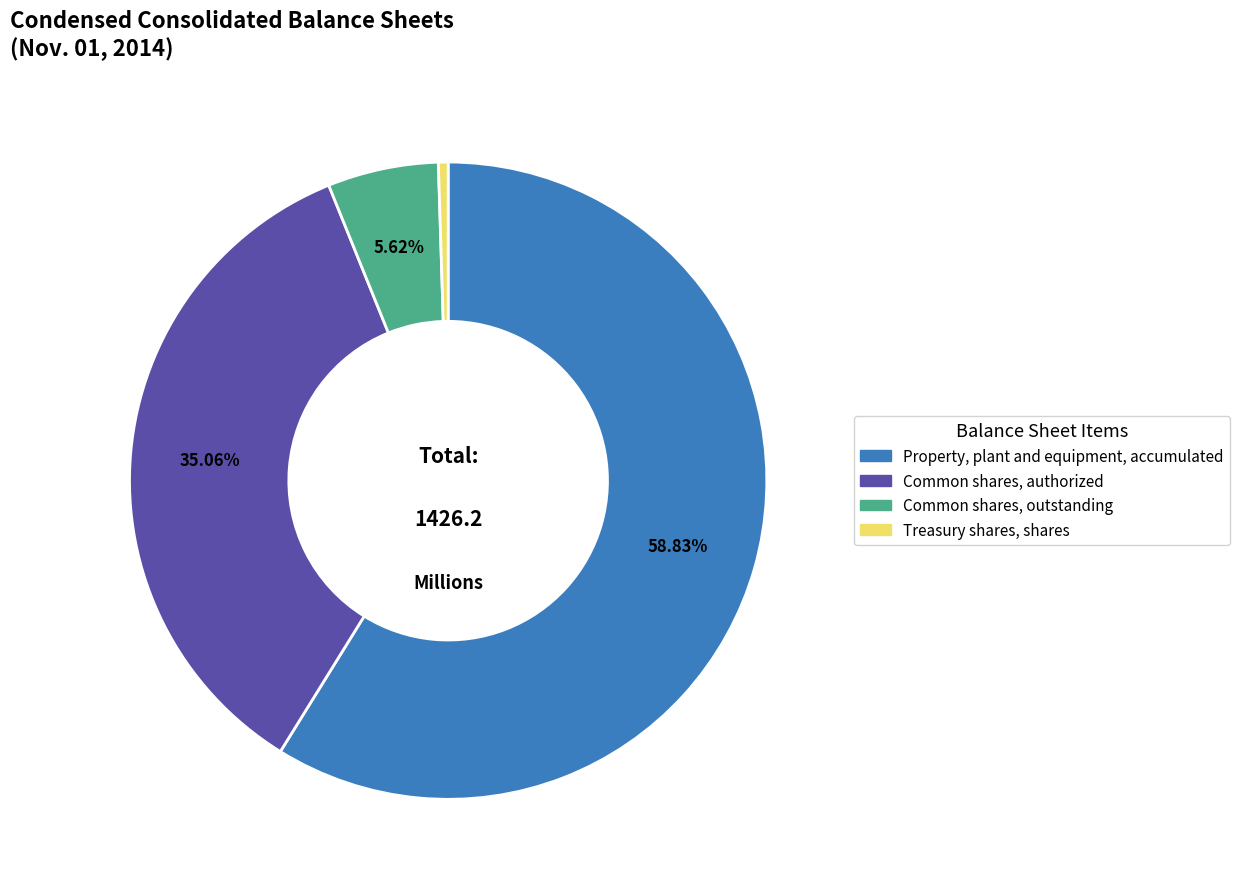

Is the sum of Common shares, authorized and Common shares, outstanding greater than half?

No